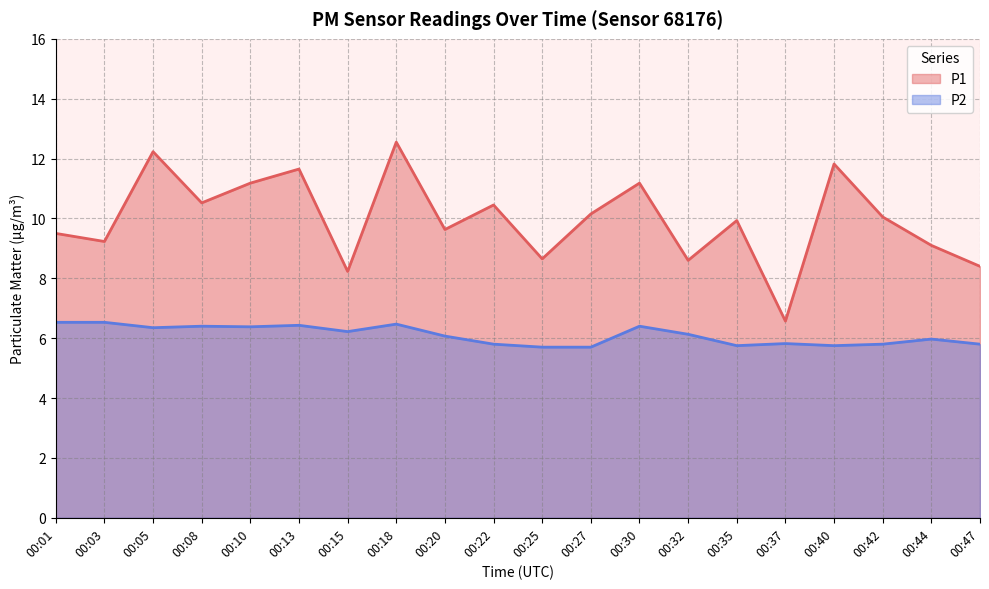

List the series in order of their overall mean, highest first.

P1, P2